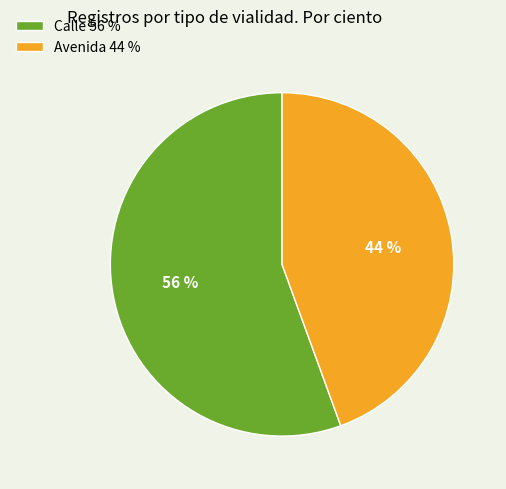

To the nearest percent, what is the average slice percentage?

50%